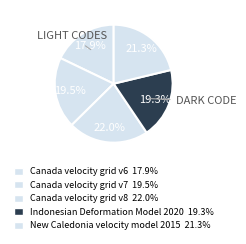

To the nearest percent, what percentage of the pie is Indonesian Deformation Model 2020?

19%